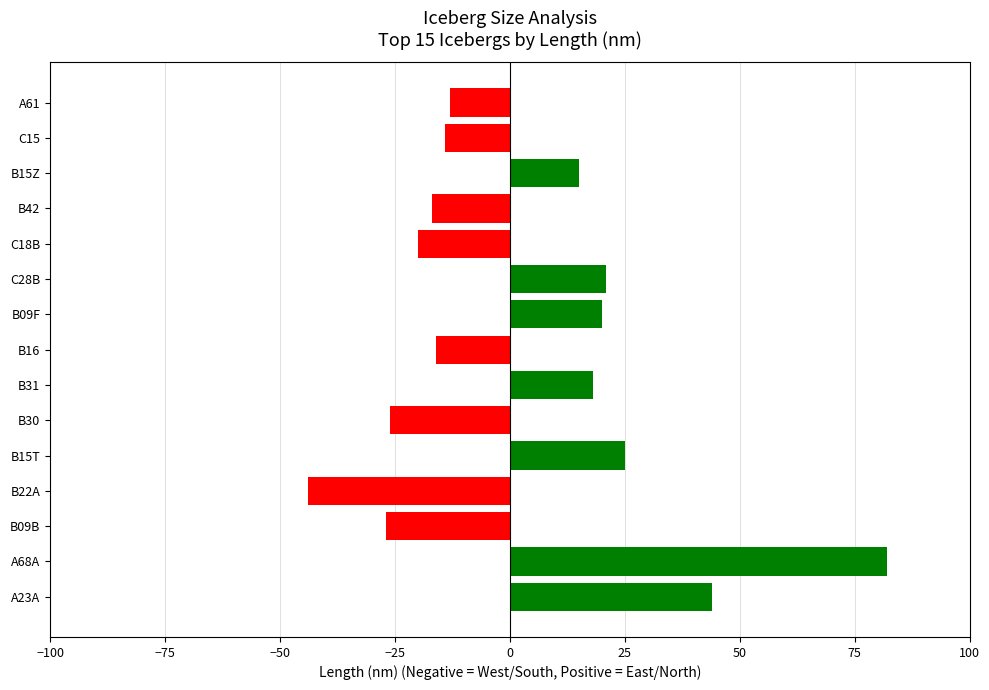

How many bars are there in total?

15